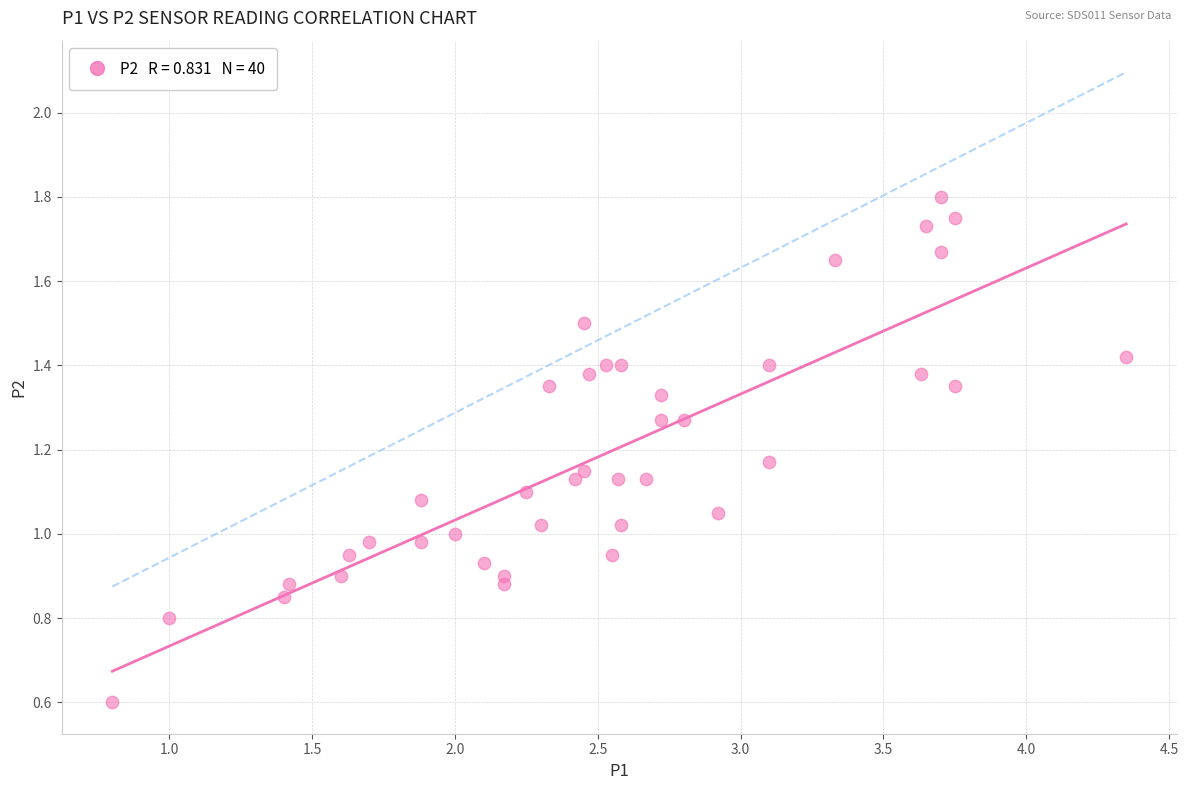

What is the range of X values (max minus min)?

3.5